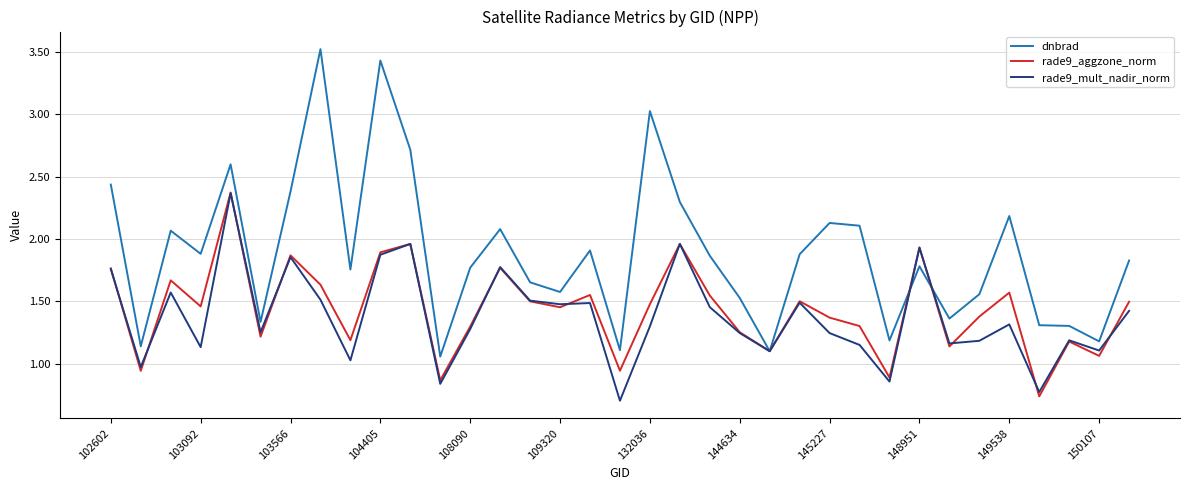

Which series has the widest spread of values?

dnbrad